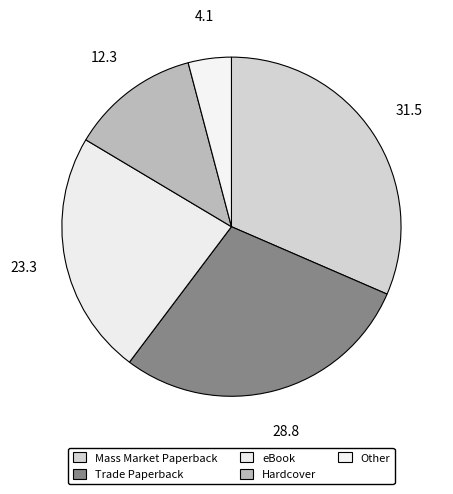

Which slice is the smallest?

Other